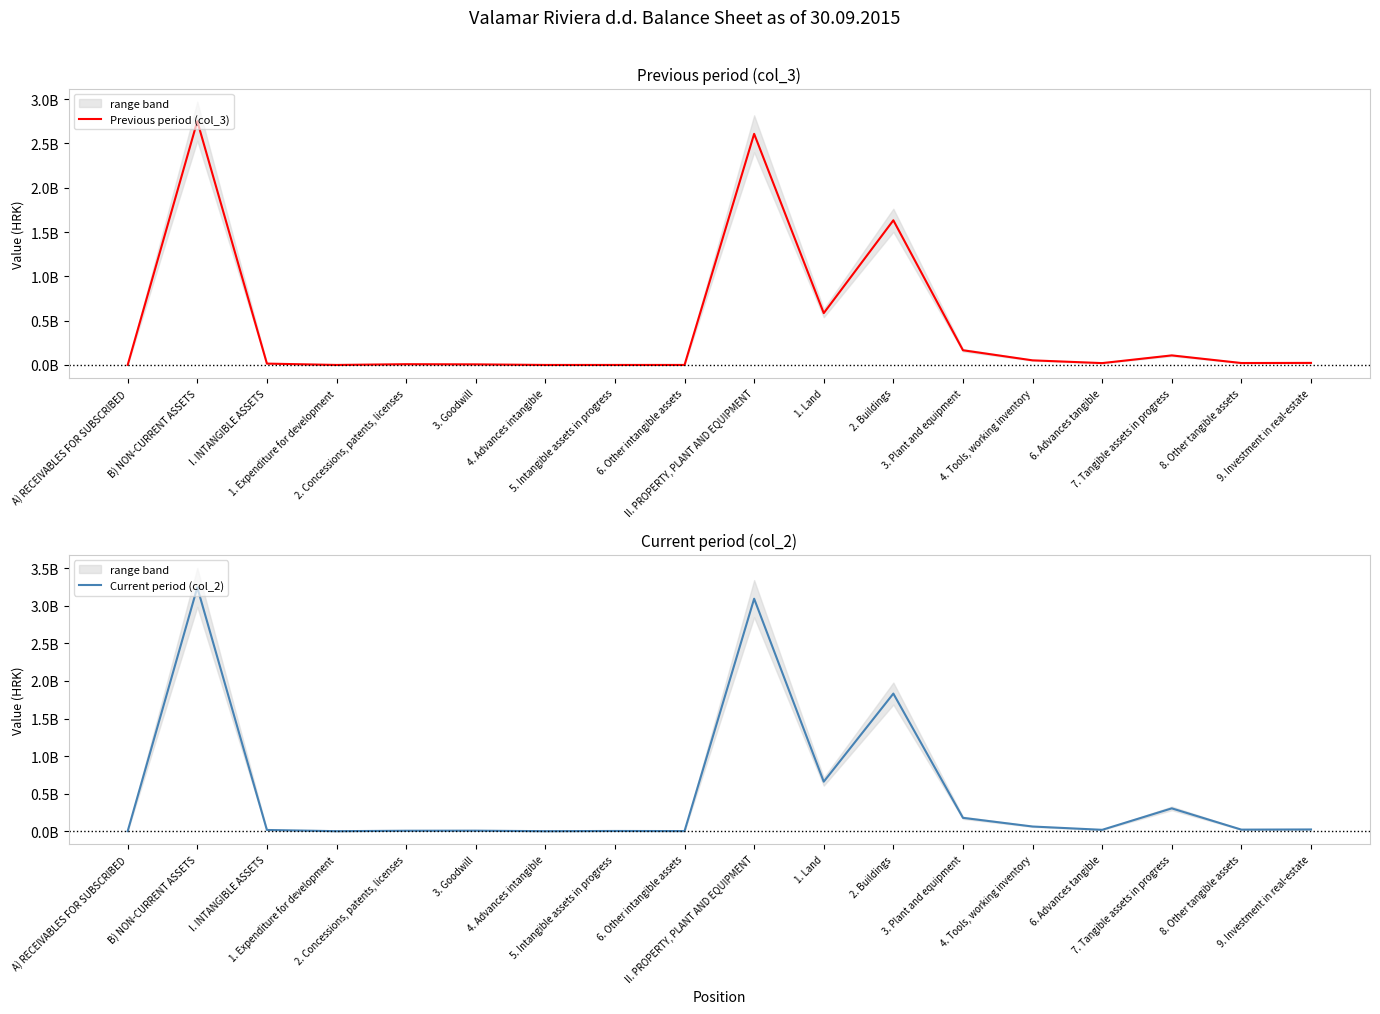

Between which two adjacent categories do Previous period (col_3) and Current period (col_2) first intersect?

4. Tools, working inventory and 6. Advances tangible